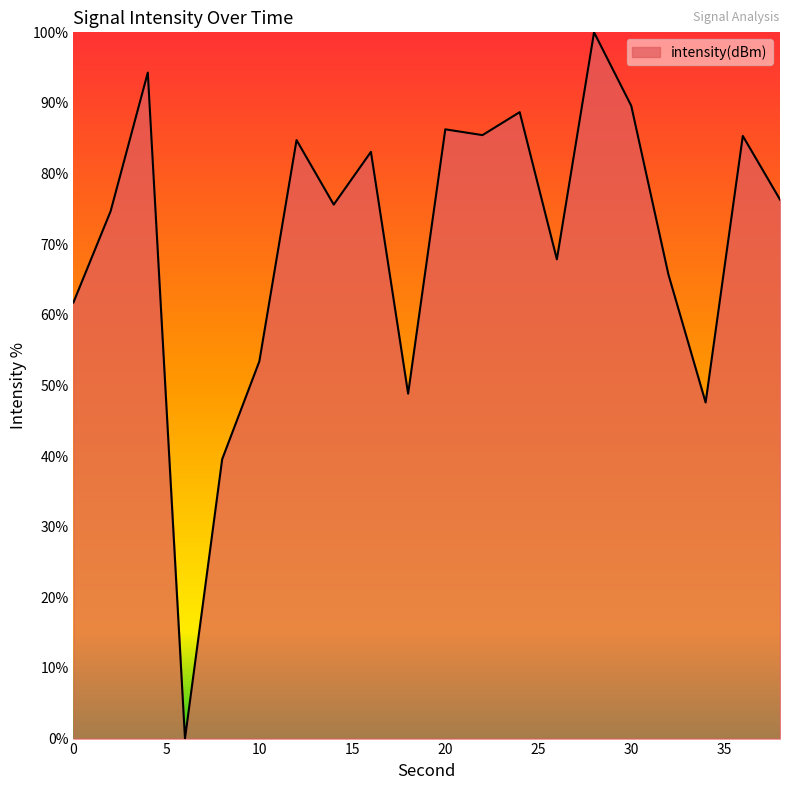

What is the maximum value shown in the chart?

100.0